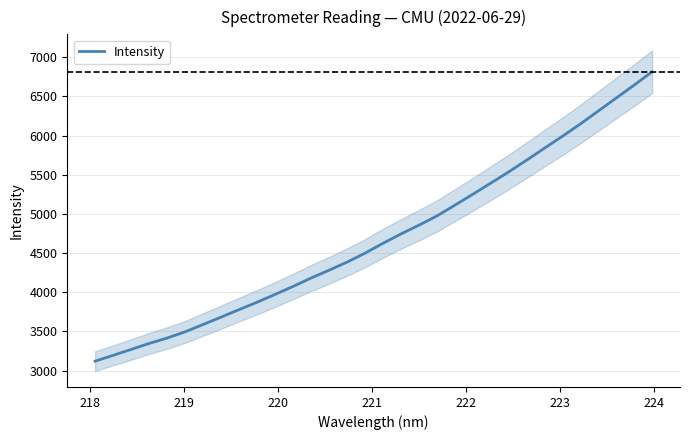

What is the difference between the maximum and minimum values?

3693.4